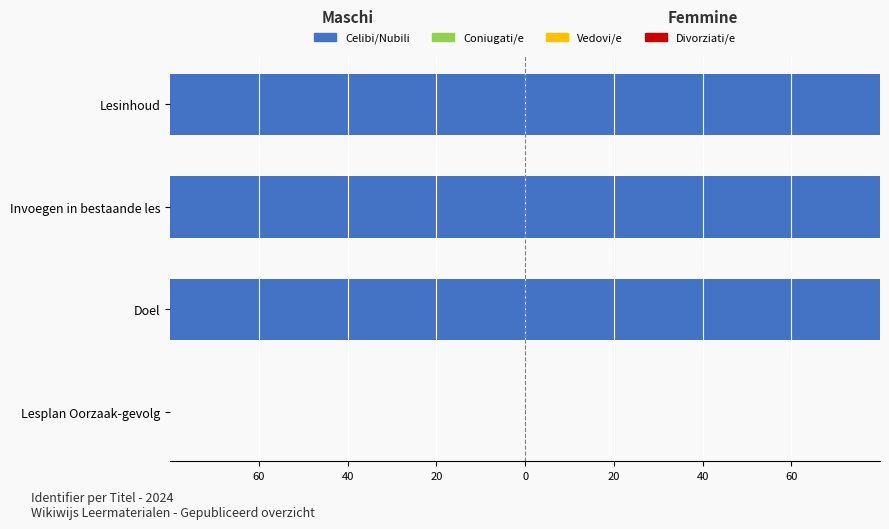

What is the sum of all Divorziati/e values?

-22.0